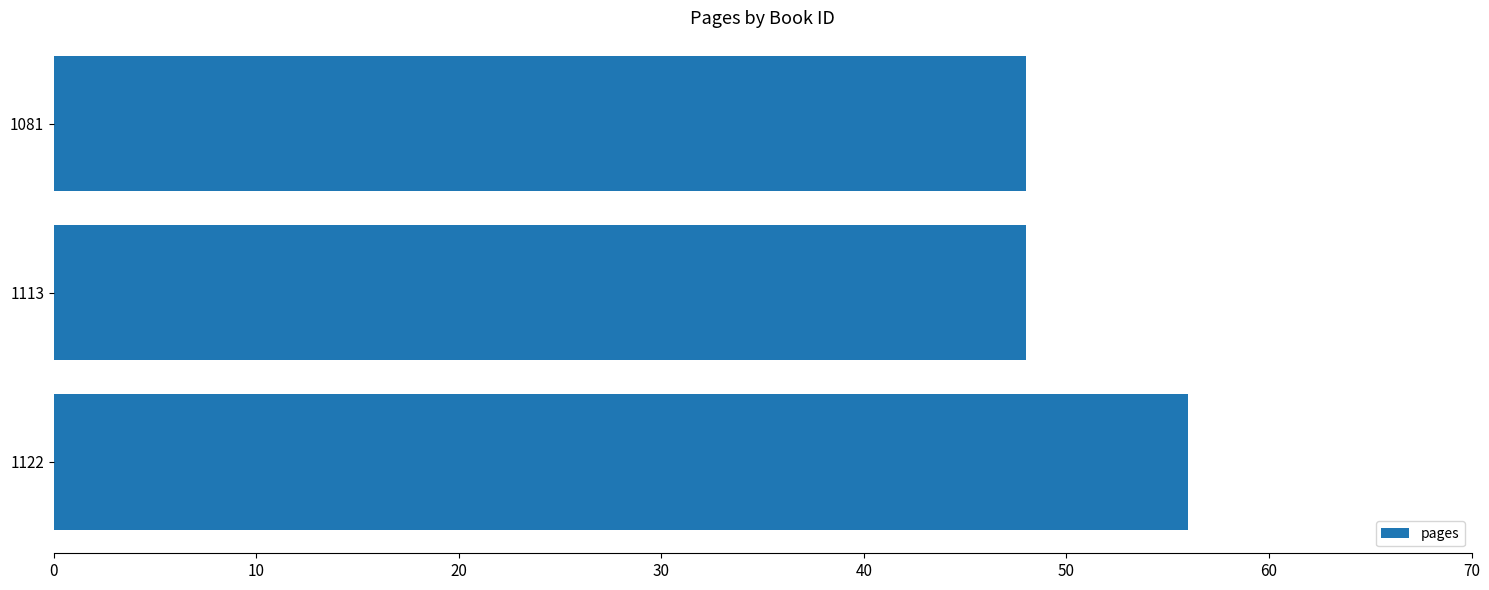

True or false: the data shows 28 at 1113.

False